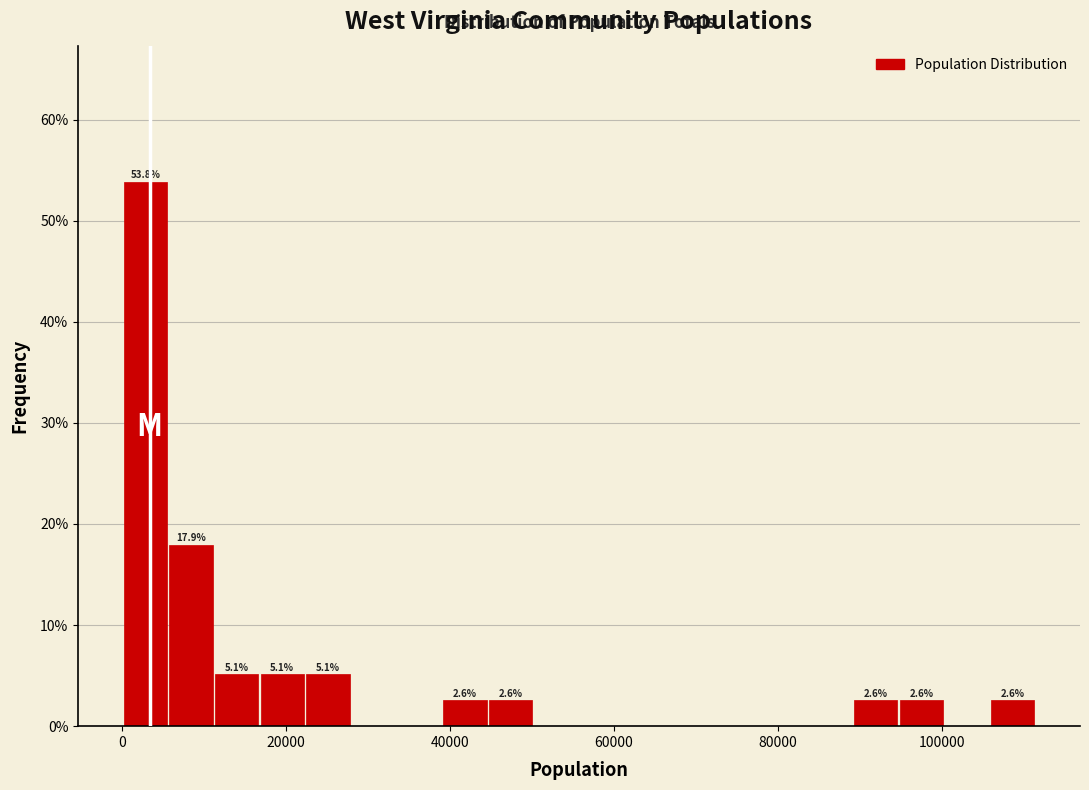

Around what value on the x-axis is the tallest bar? Give the approximate position of its centre, as read against the axis.

2000